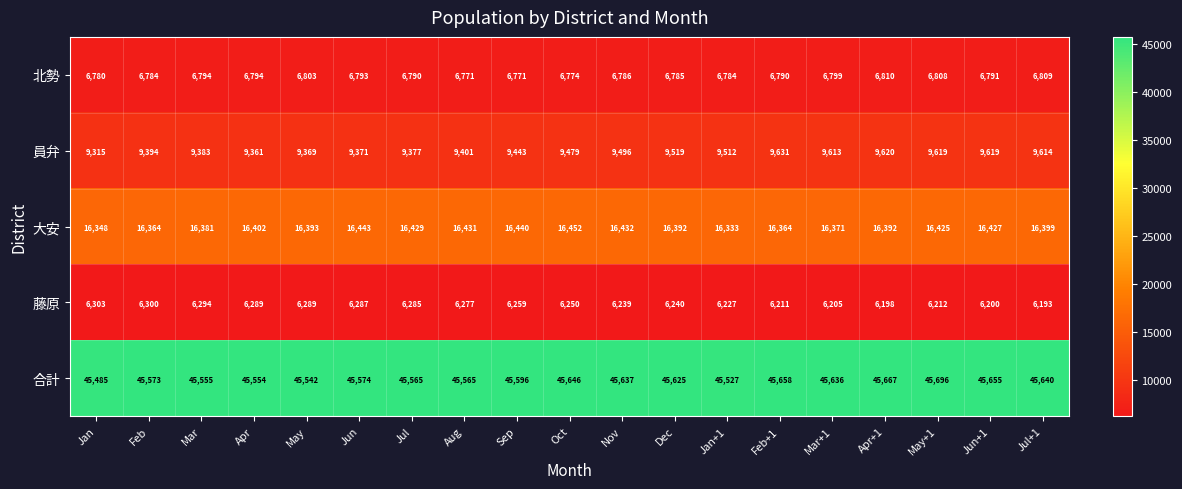

At which category is the sum across all series the highest?

May+1